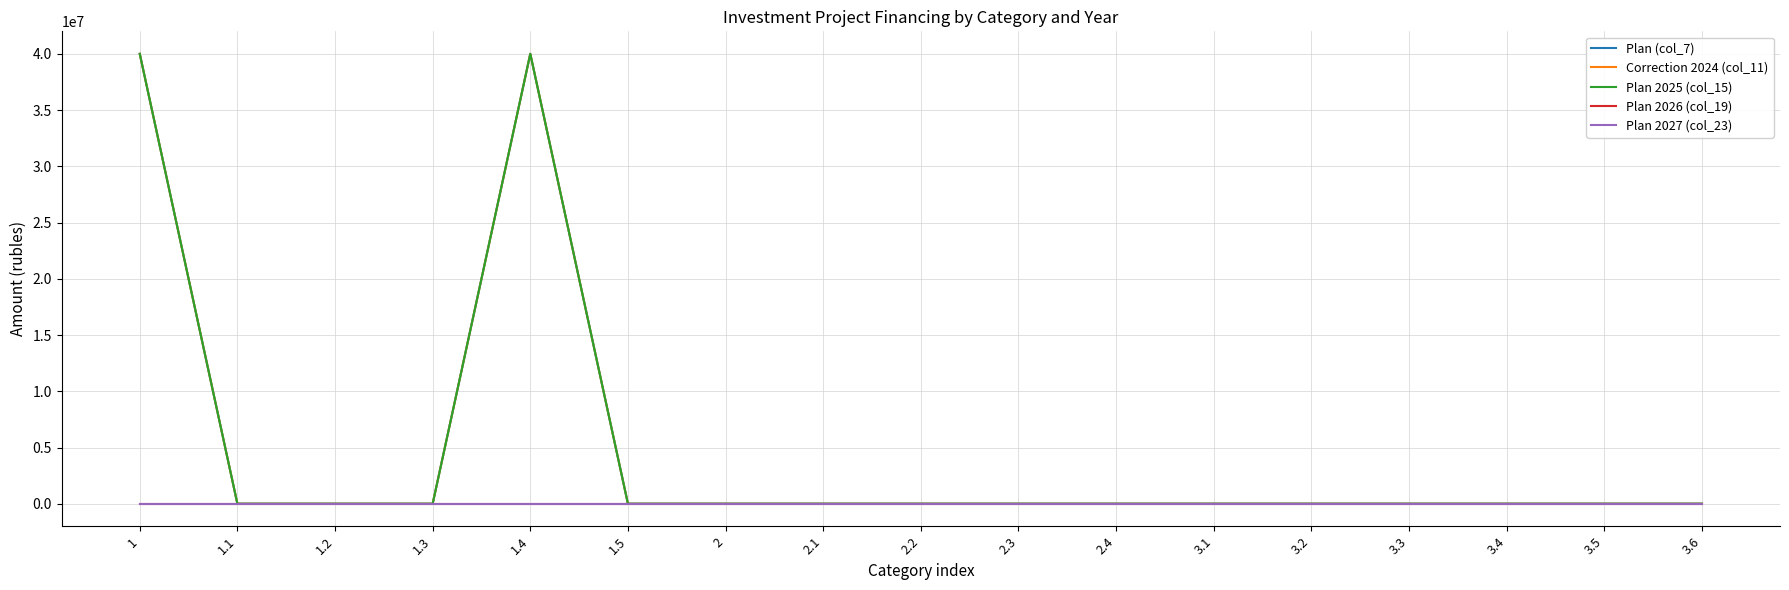

Does the chart have visible grid lines?

Yes